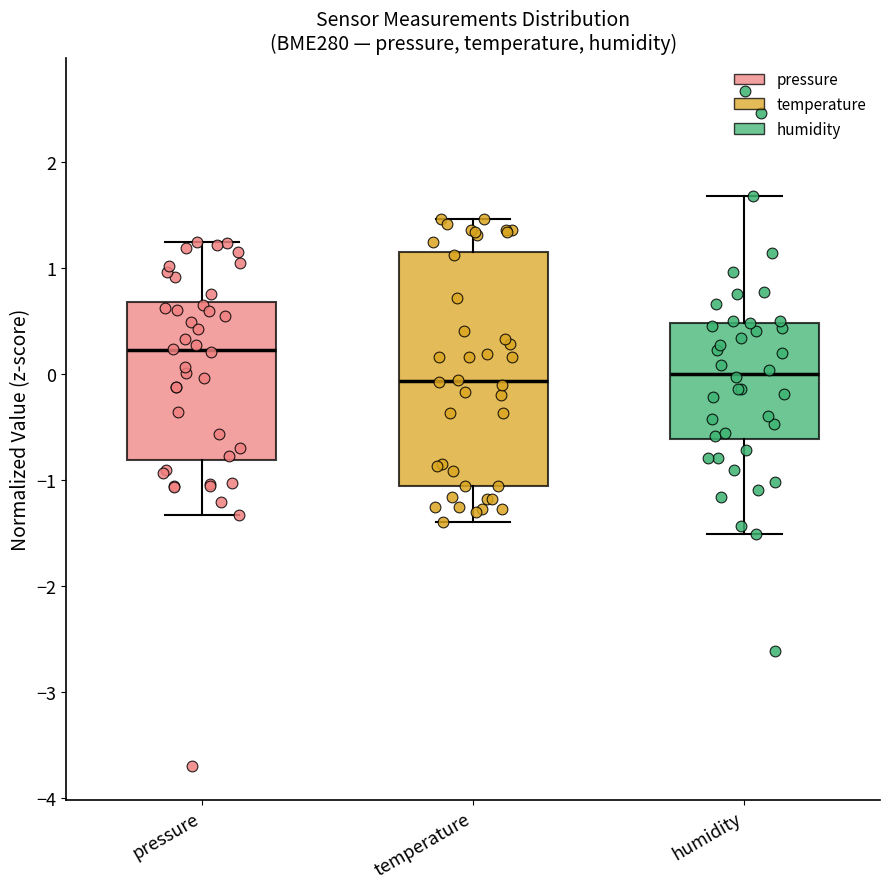

Comparing the boxes themselves (not the whiskers), which one is the tallest?

temperature